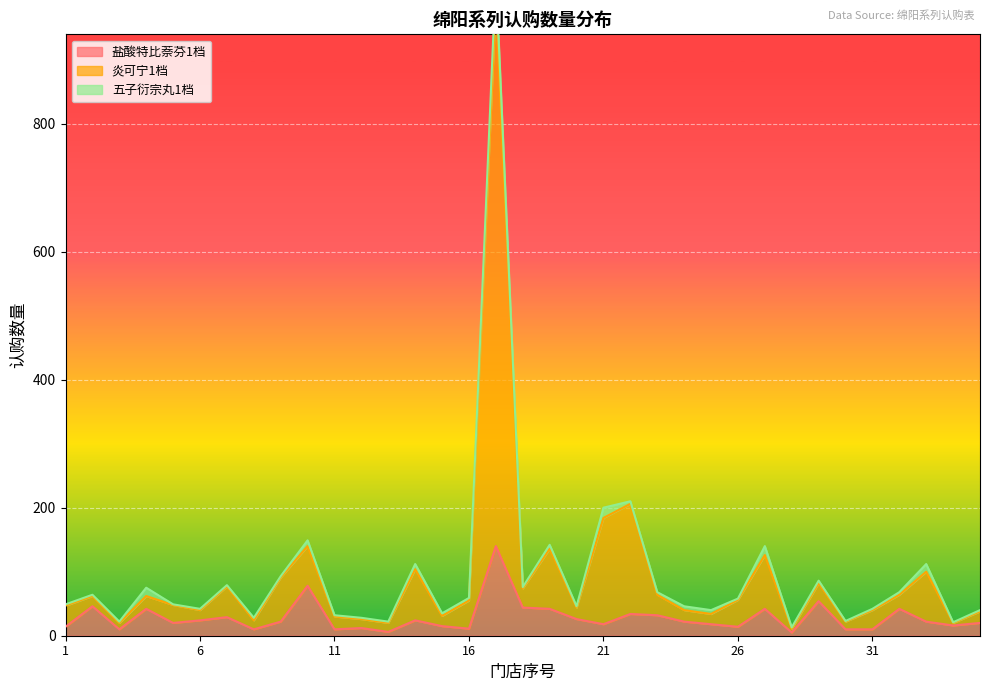

What is the difference between the 盐酸特比萘芬1档 values at 33 and 29?

32